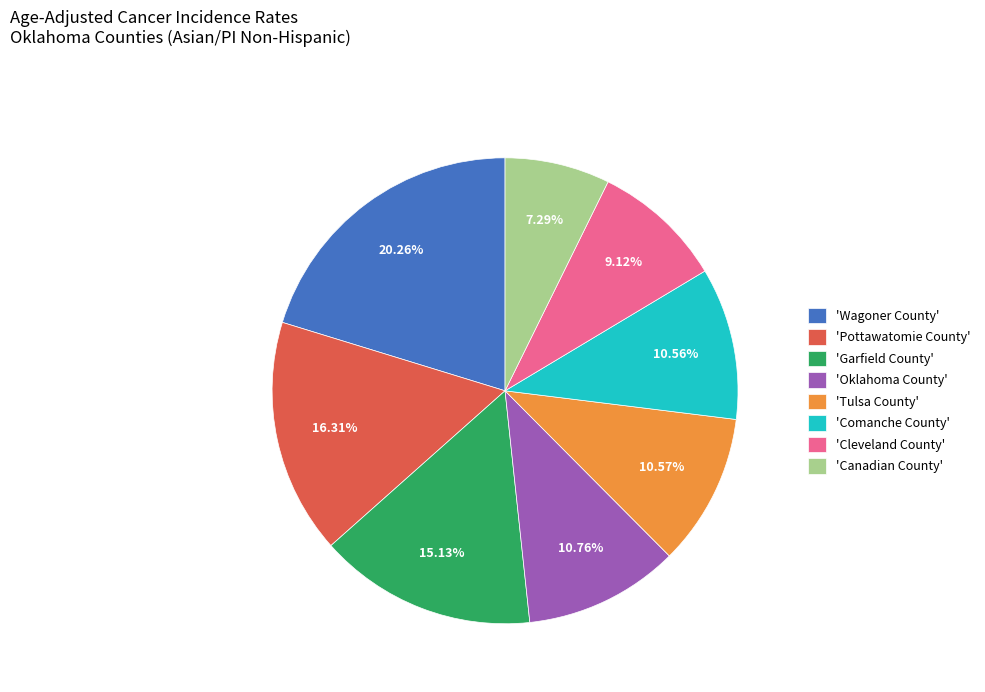

Combined, do 'Cleveland County' and 'Tulsa County' account for over 50%?

No